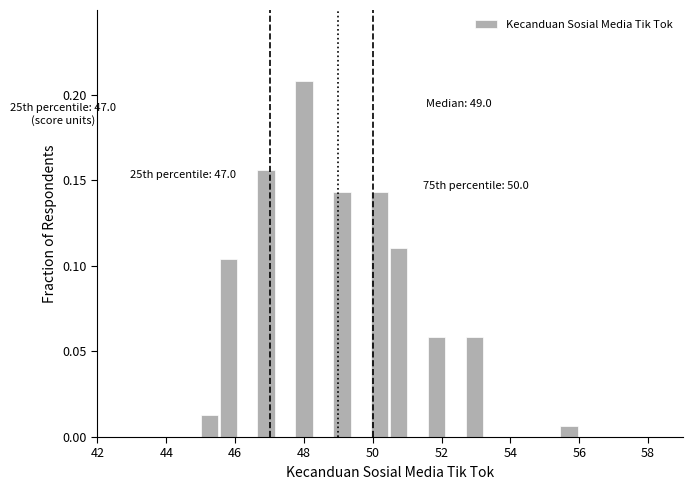

Around what value on the x-axis is the tallest bar? Give the approximate position of its centre, as read against the axis.

48.0